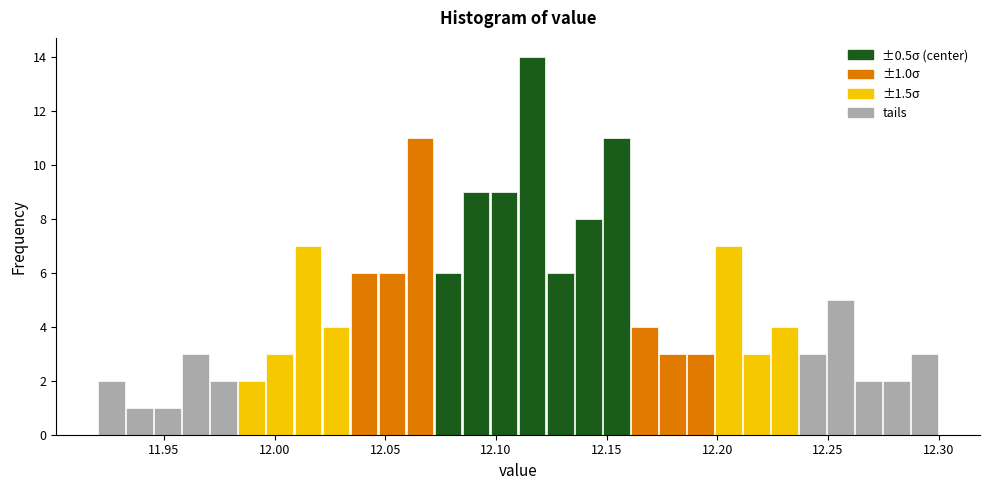

Read against the x-axis, roughly where is the centre of the tallest bar?

12.115